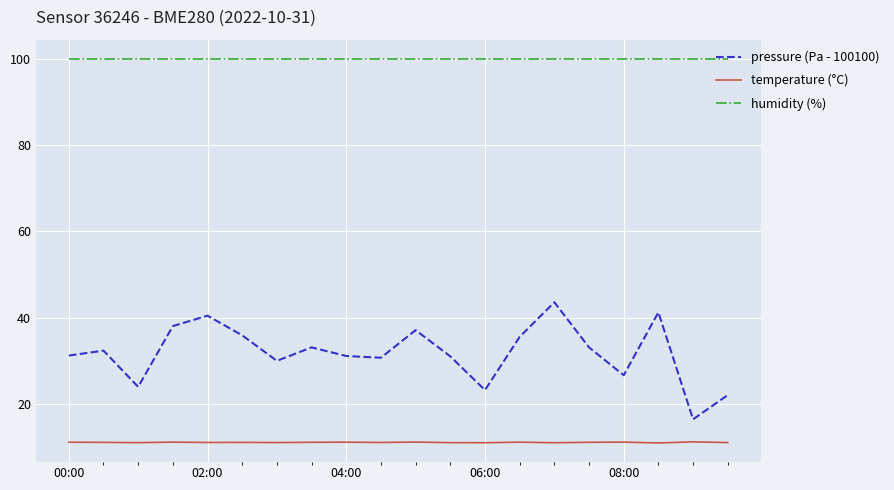

Which series has the largest total across all categories?

humidity (%)